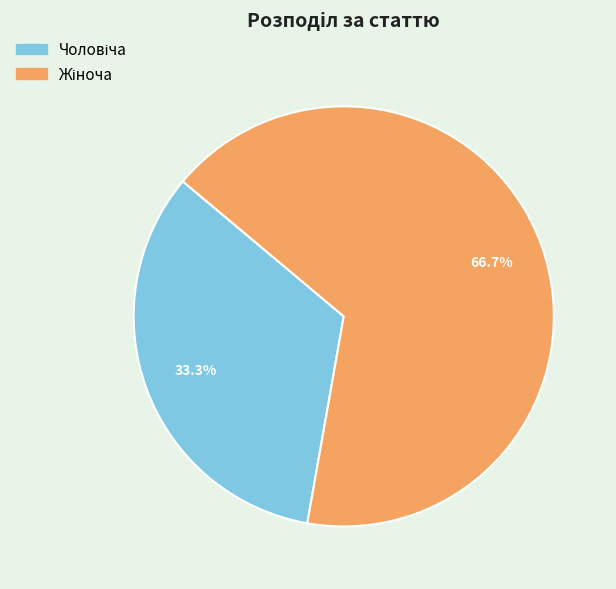

Does any single category account for the majority?

Yes